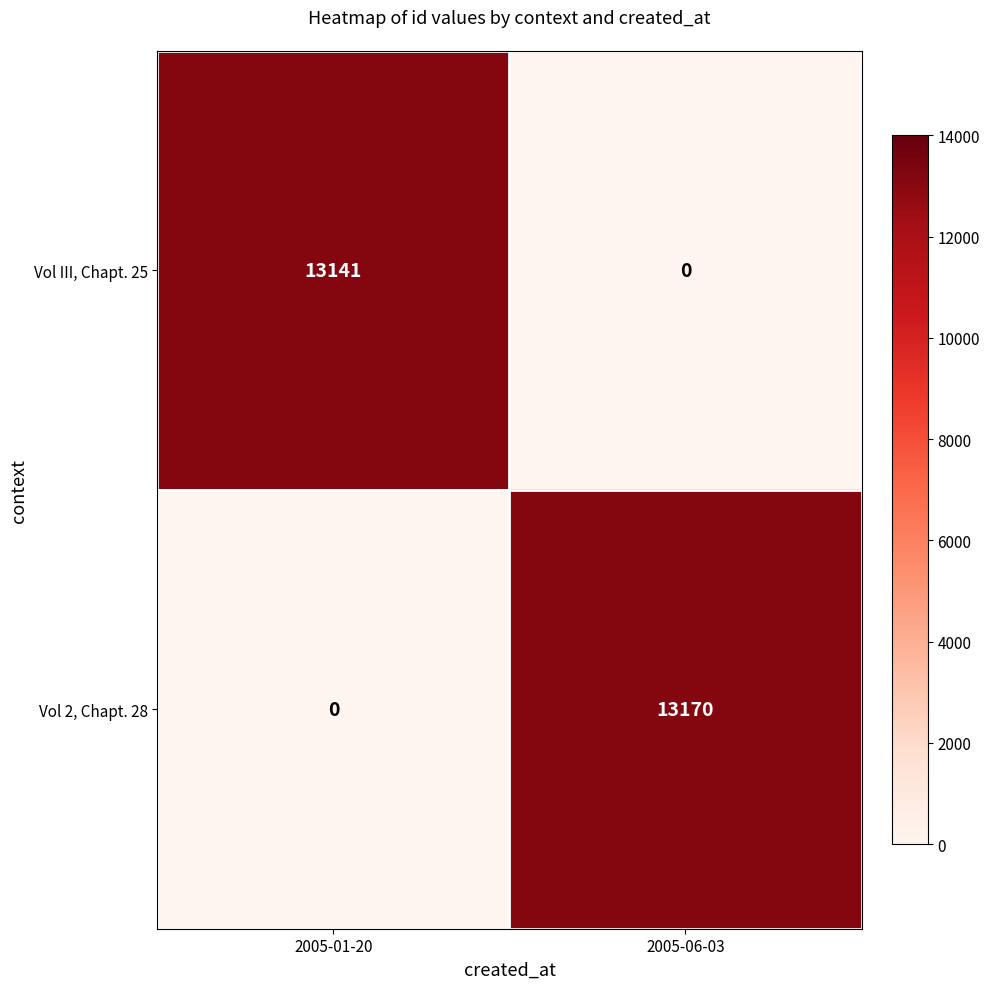

What is the total value across all series at 2005-01-20?

13141